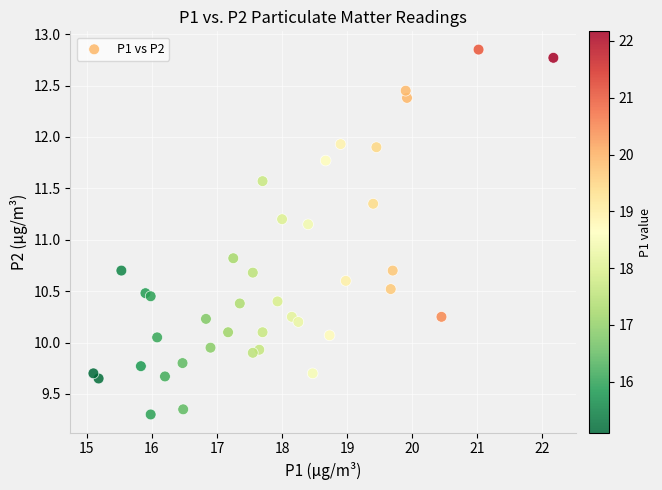

What is the range of X values (max minus min)?

7.1